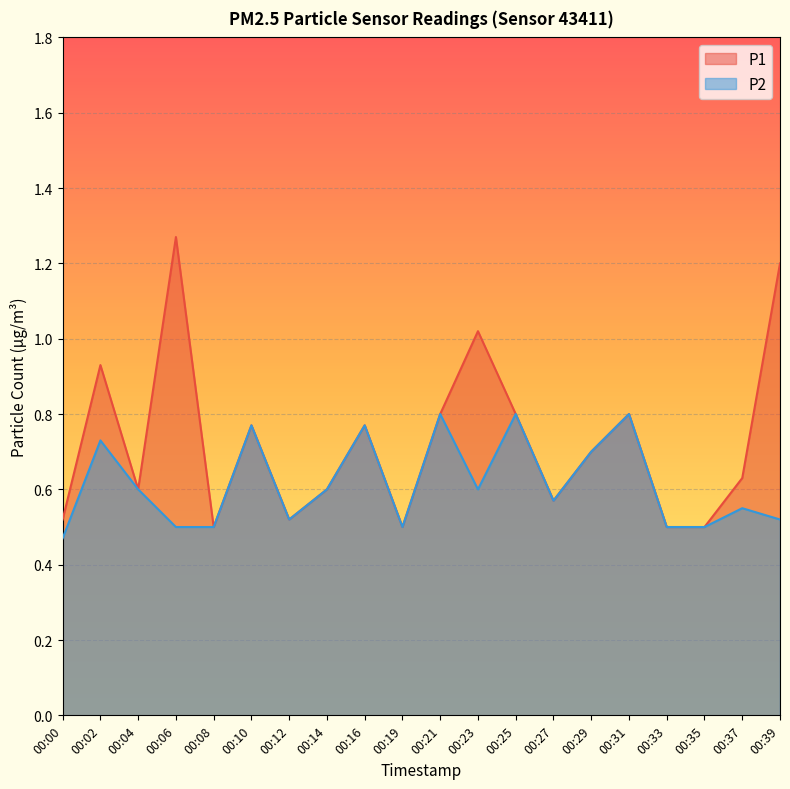

At which category does P1 reach its first local valley?

00:04